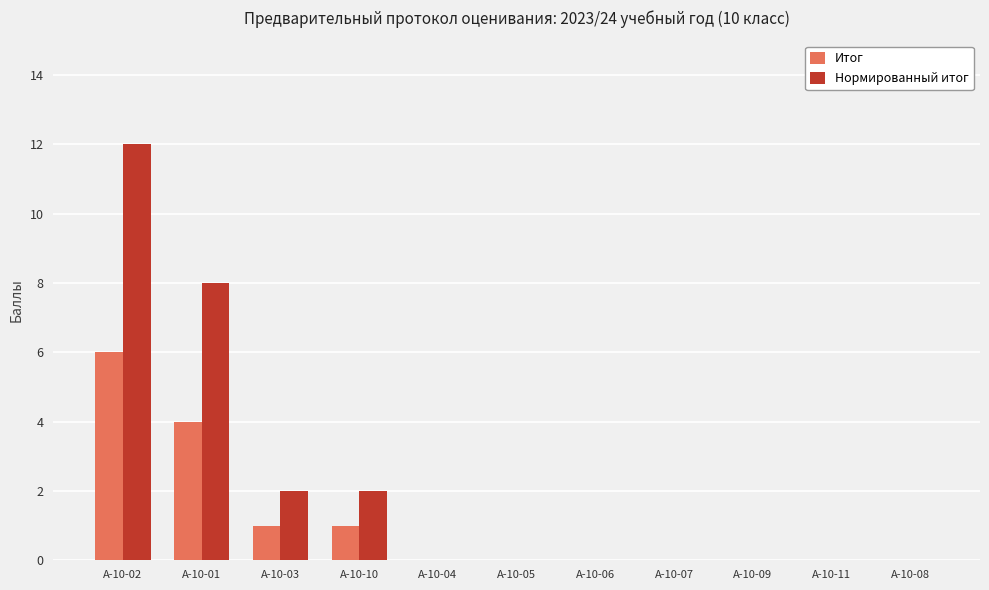

What is the total value across all series at А-10-10?

3